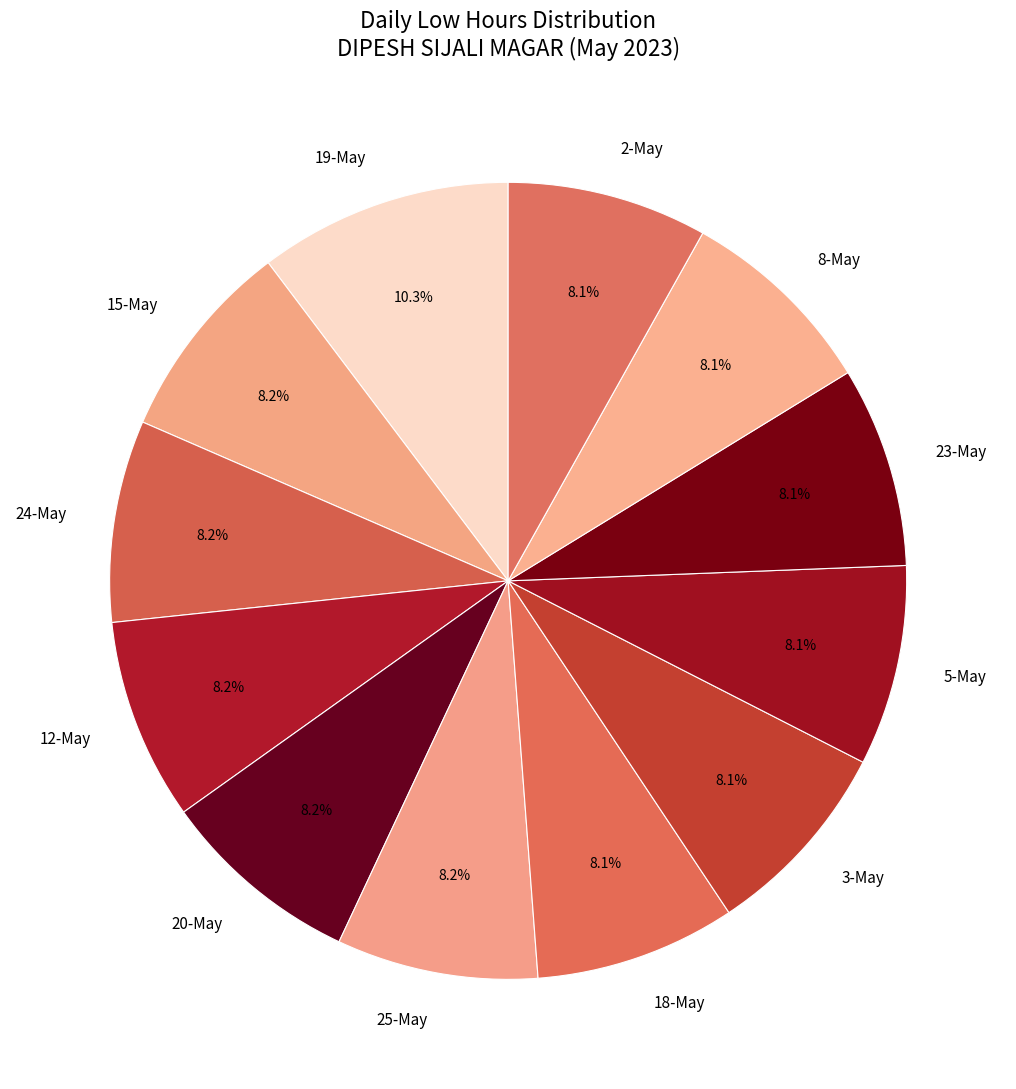

To the nearest percent, what is the combined percentage of 5-May and 12-May?

16%